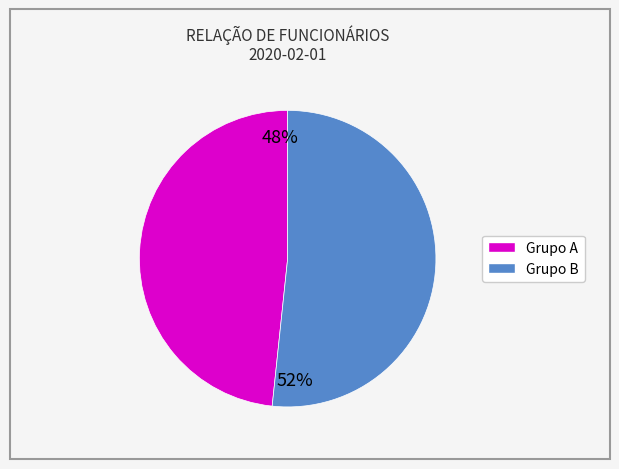

Is there a majority slice in this chart?

Yes